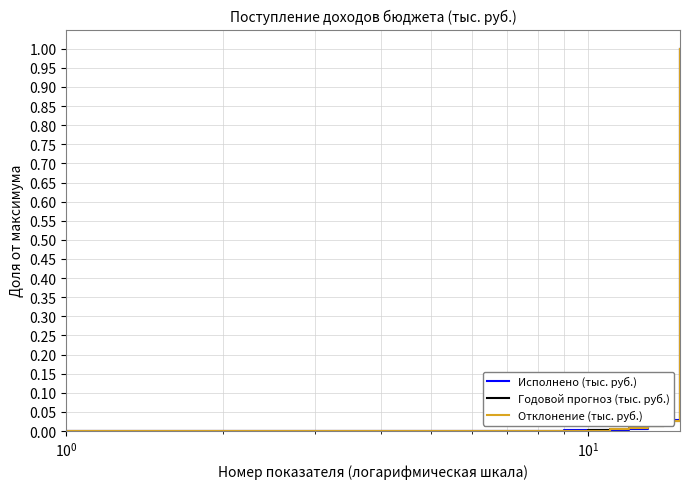

List the series in order of their overall mean, lowest first.

Отклонение (тыс. руб.), Годовой прогноз (тыс. руб.), Исполнено (тыс. руб.)